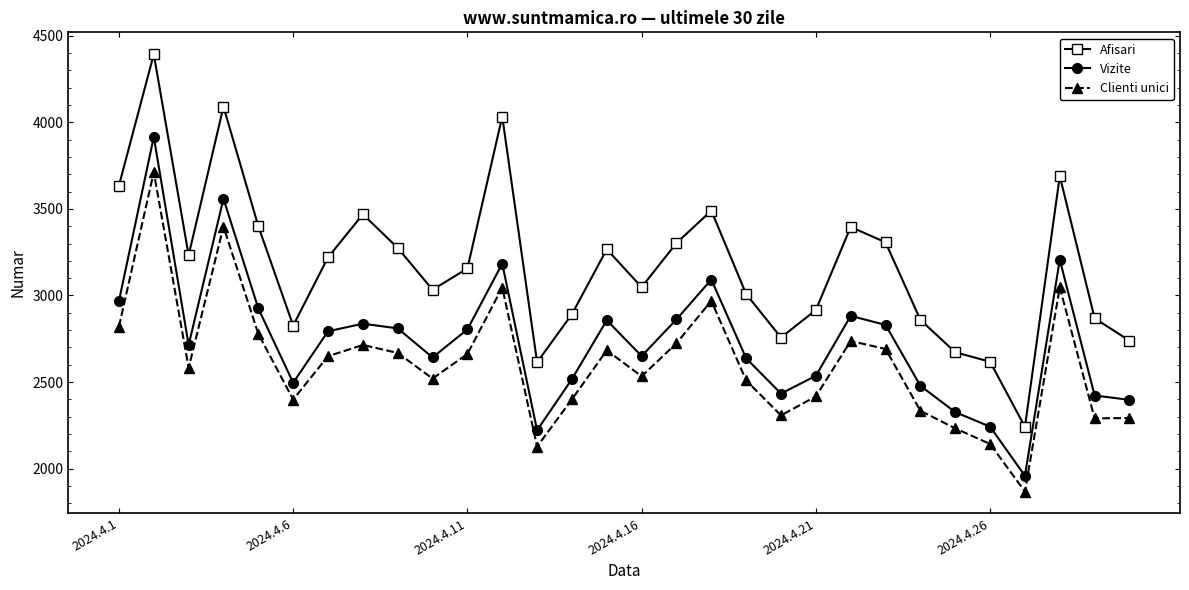

What is the maximum value for Vizite?

3916